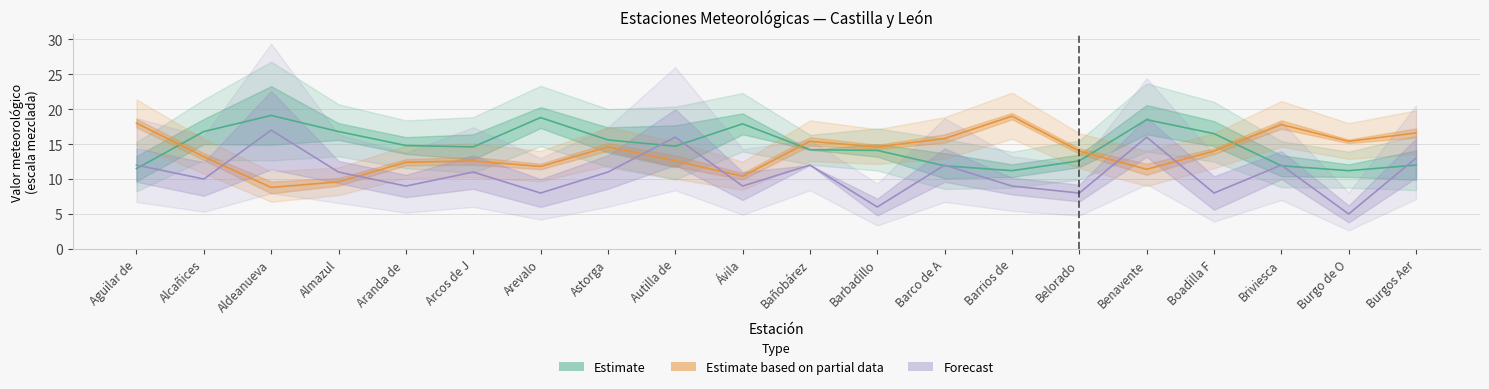

Which has a higher value, Ávila or Benavente?

Benavente